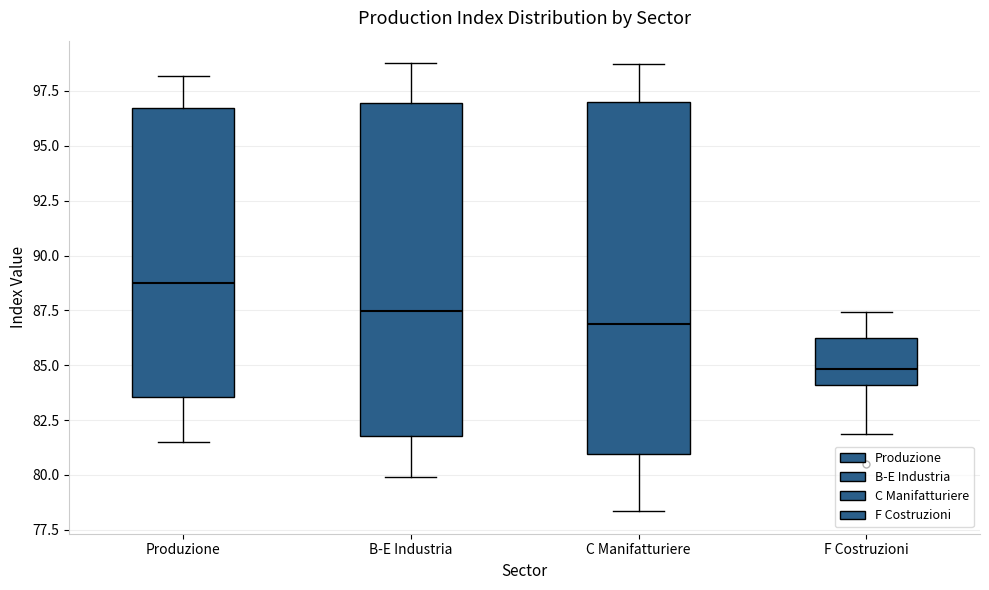

Where does the median line of the box for C Manifatturiere sit on the y-axis? The values are not printed on the chart, so give them approximately, as read against the axis.

87.0